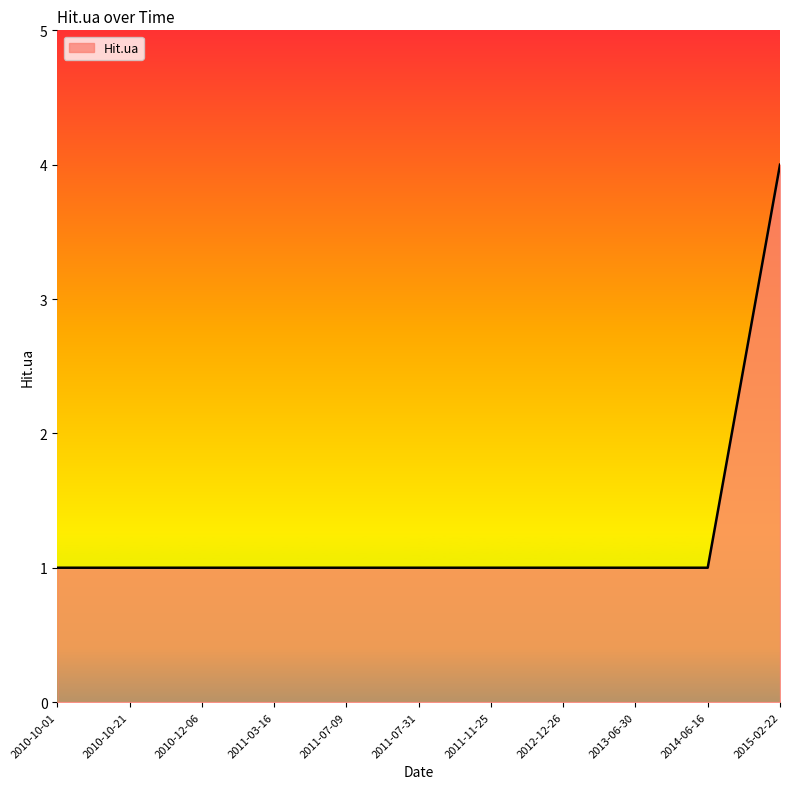

Between 2011-11-25 and 2015-02-22, which is larger?

2015-02-22